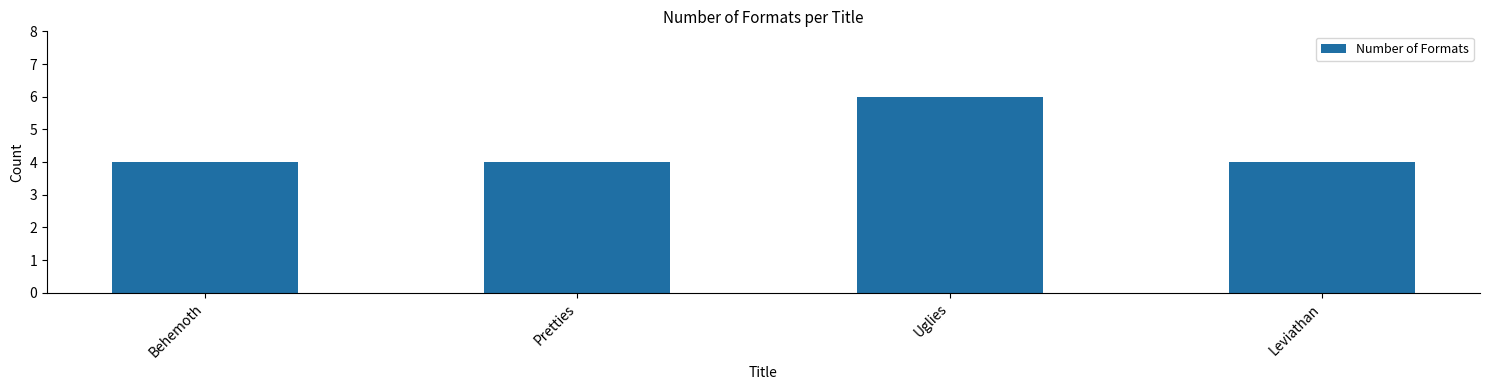

Count the values in the range 4 to 6.

4